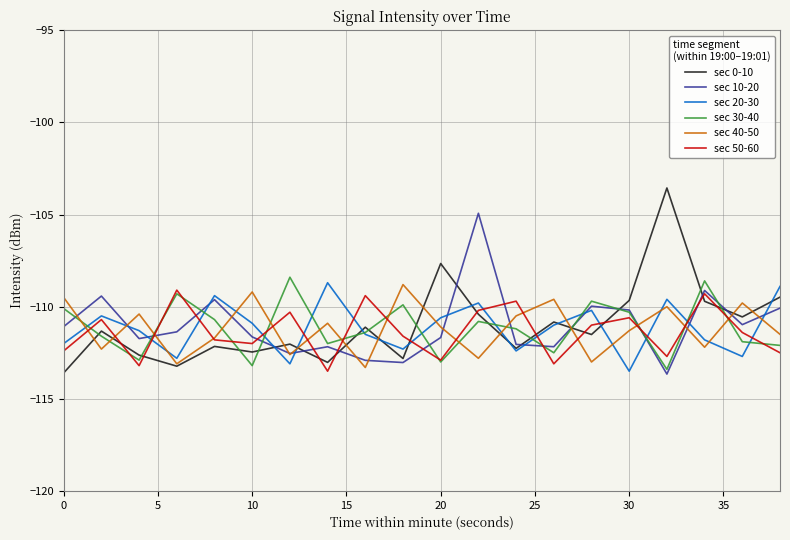

True or false: sec 40-50 and sec 20-30 cross at least once.

True